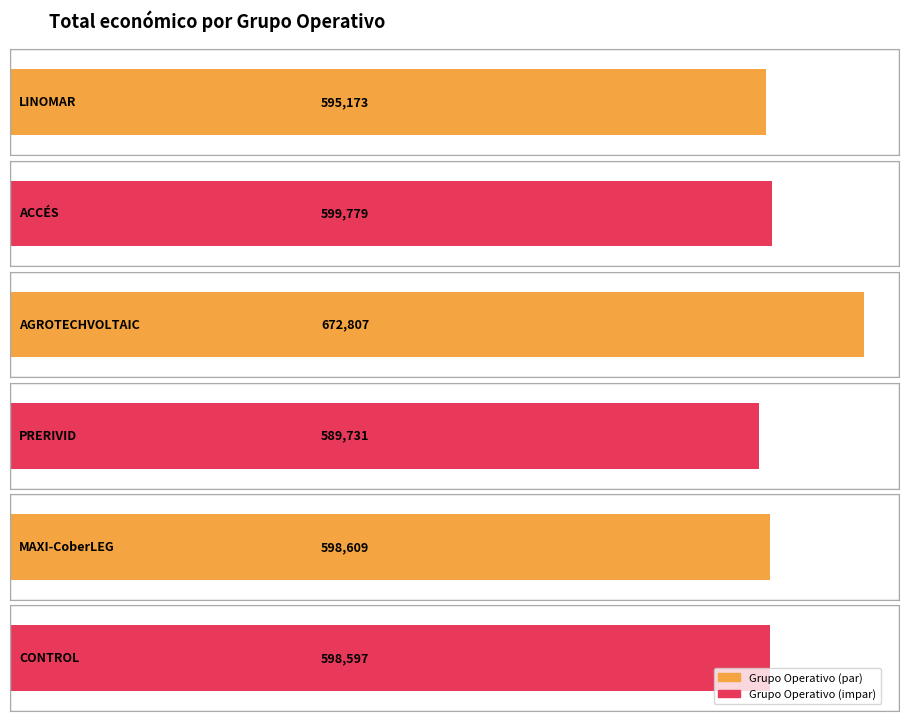

List the labels in order of value, largest first.

AGROTECHVOLTAIC, ACCÉS, MAXI-CoberLEG, CONTROL, LINOMAR, PRERIVID